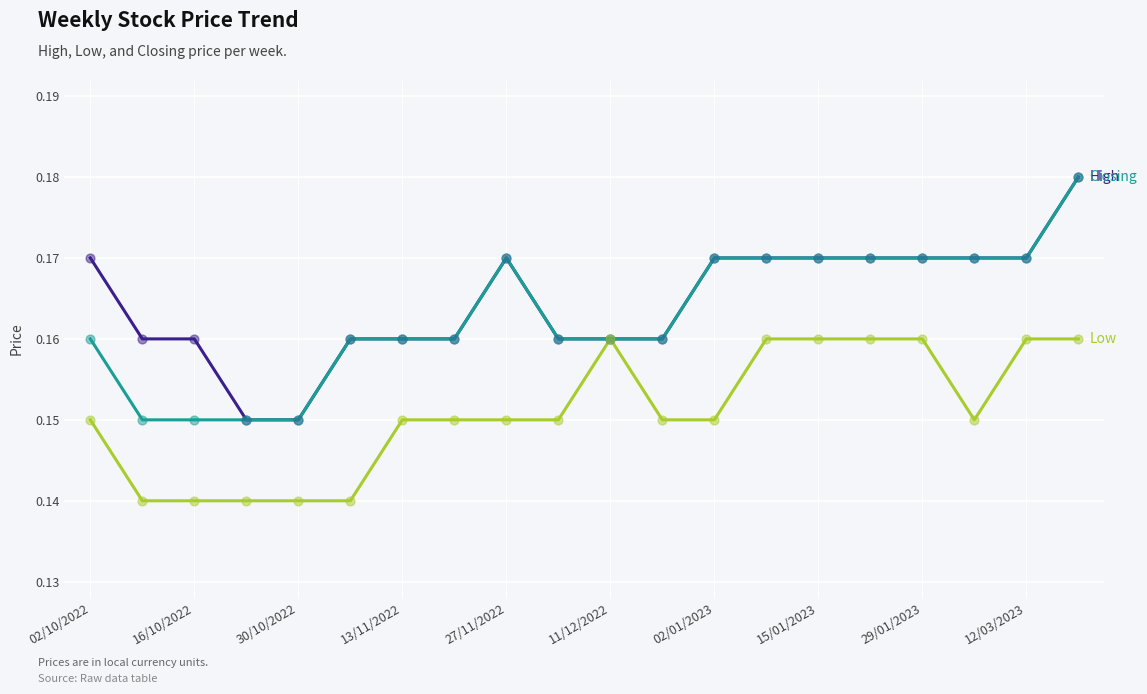

At which category is the sum across all series the highest?

19